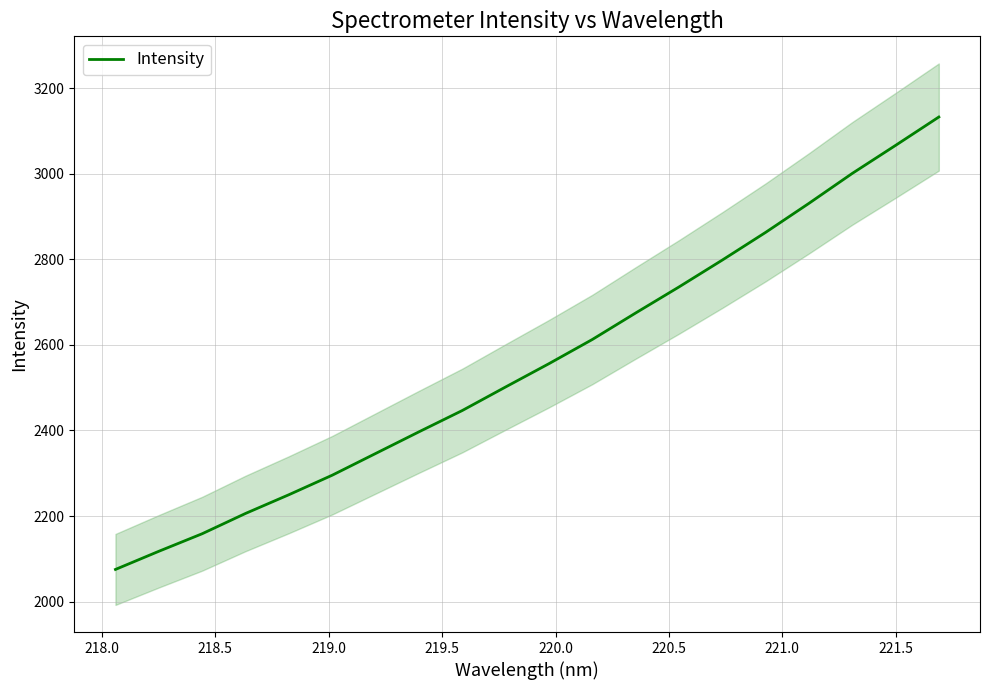

How many distinct data groups are displayed?

1